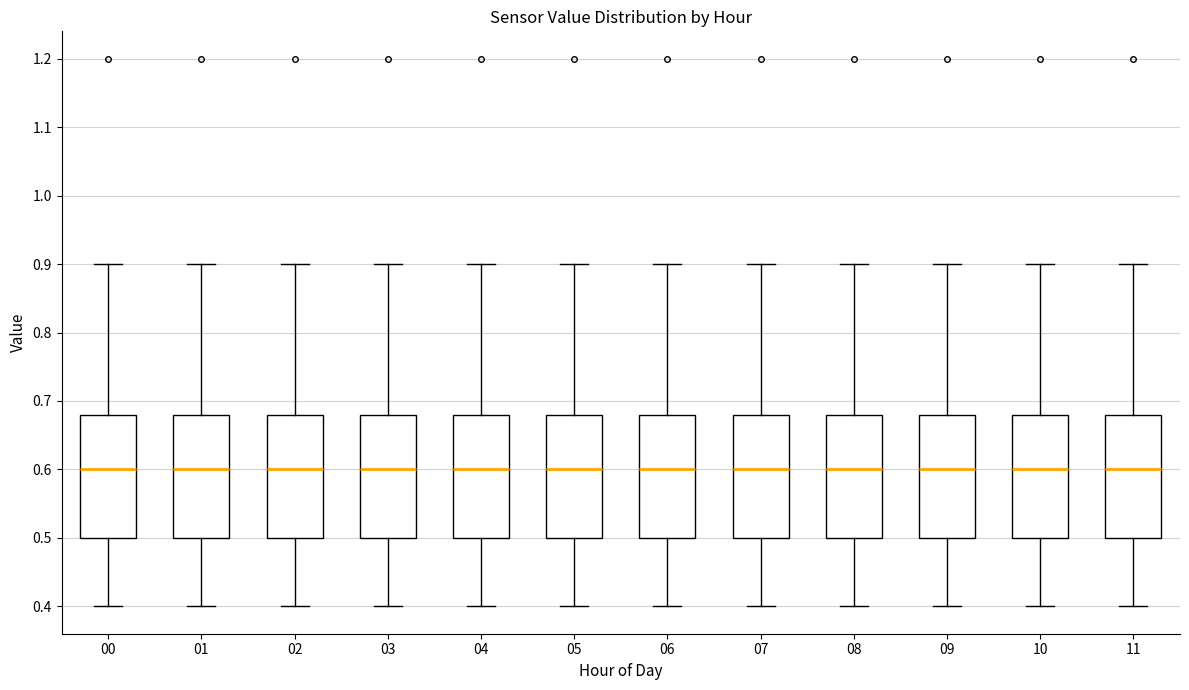

Where is the lower edge of the box at x = 01 on the y-axis? The values are not printed on the chart, so give them approximately, as read against the axis.

0.50